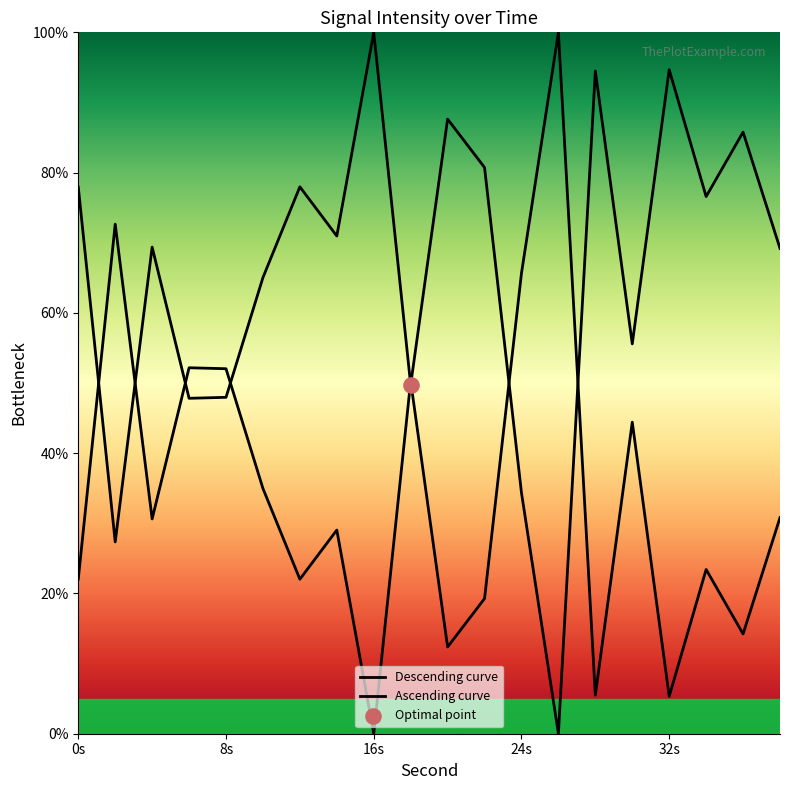

Which has a higher value, 12 or 22?

22